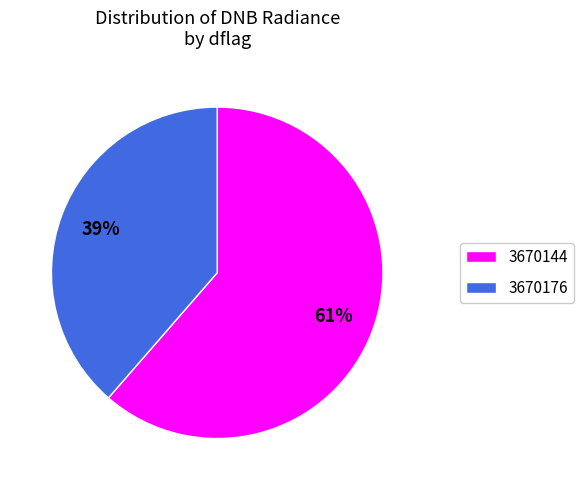

Is the sum of 3670176 and 3670144 greater than half?

Yes